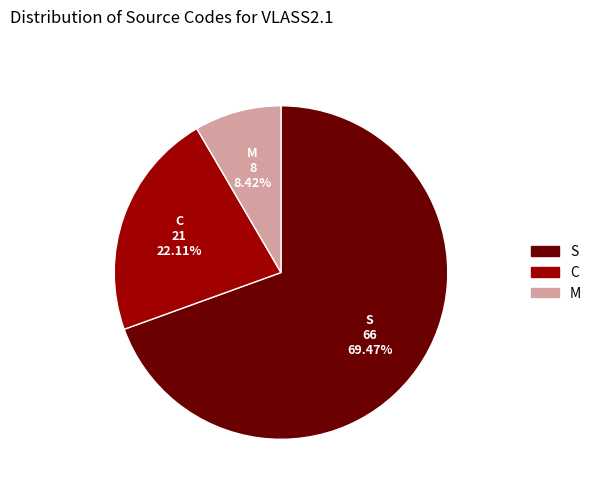

What is the ratio of the value at S to the value at C?

3.1